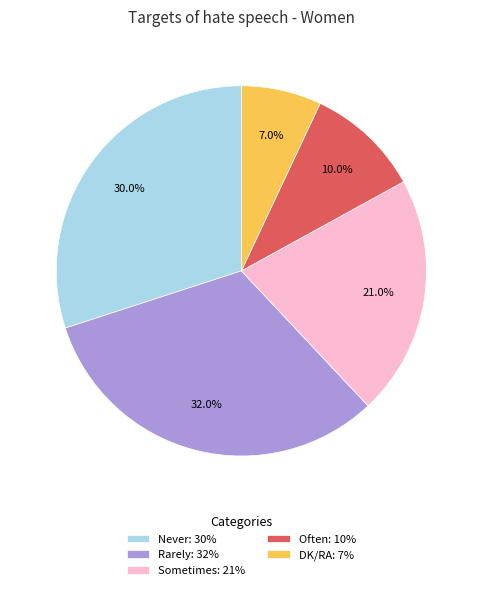

Does any single category account for the majority?

No